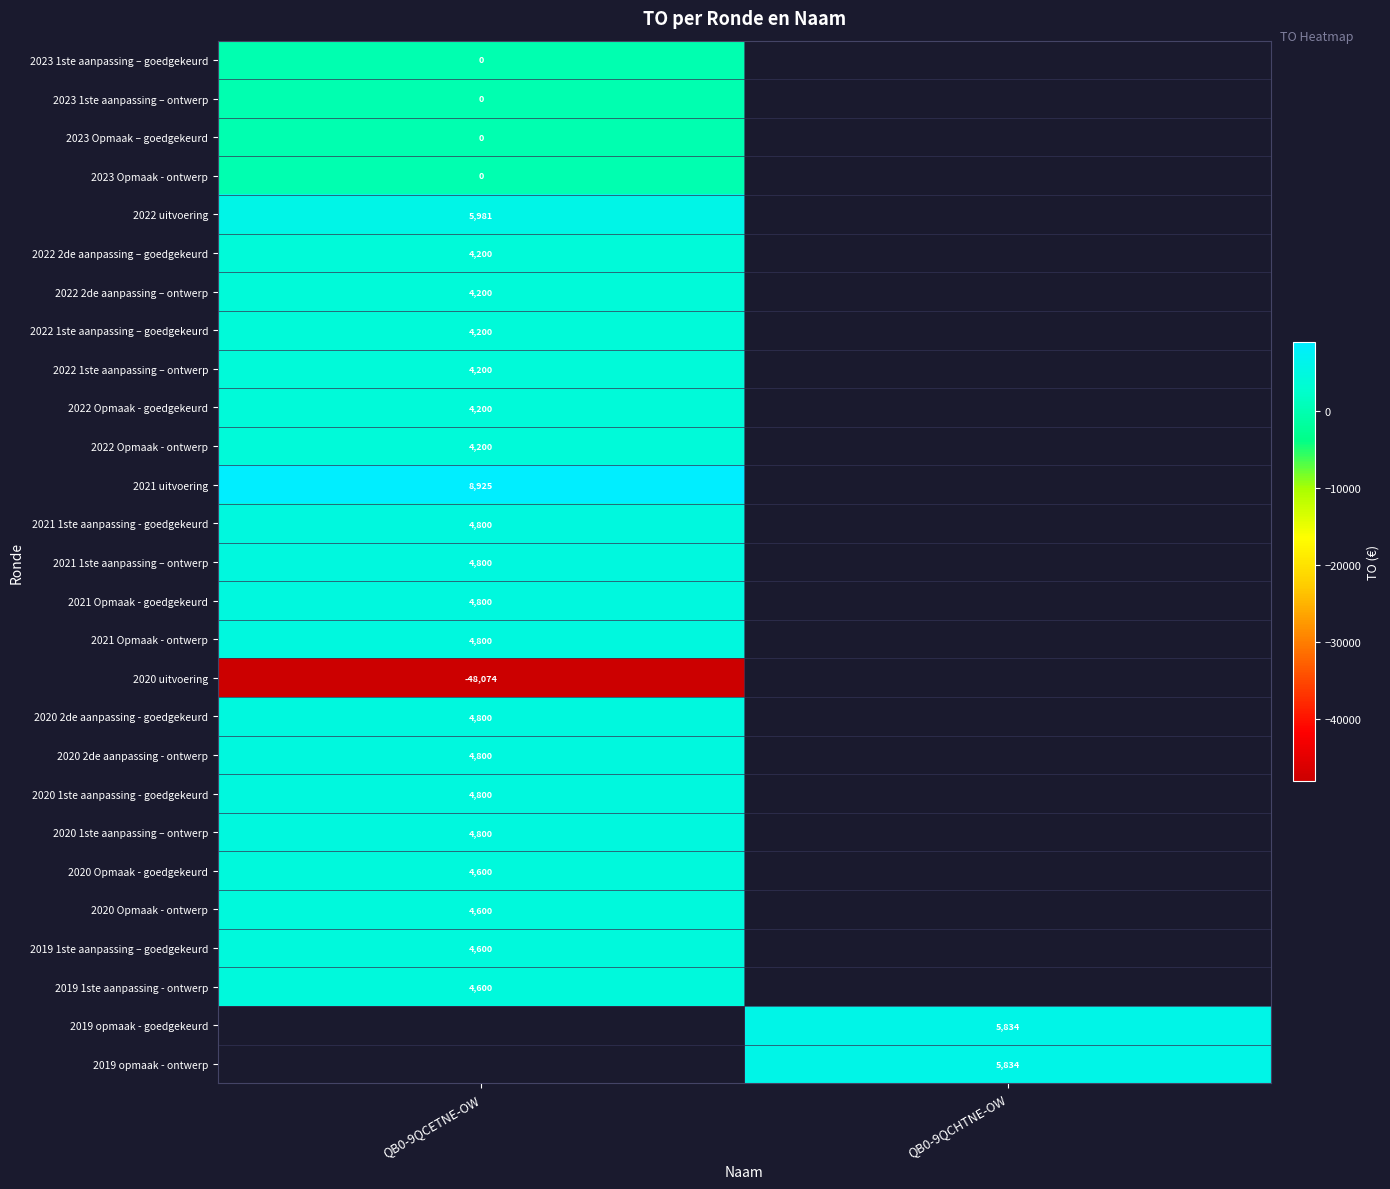

How many categories are shown in the chart?

2